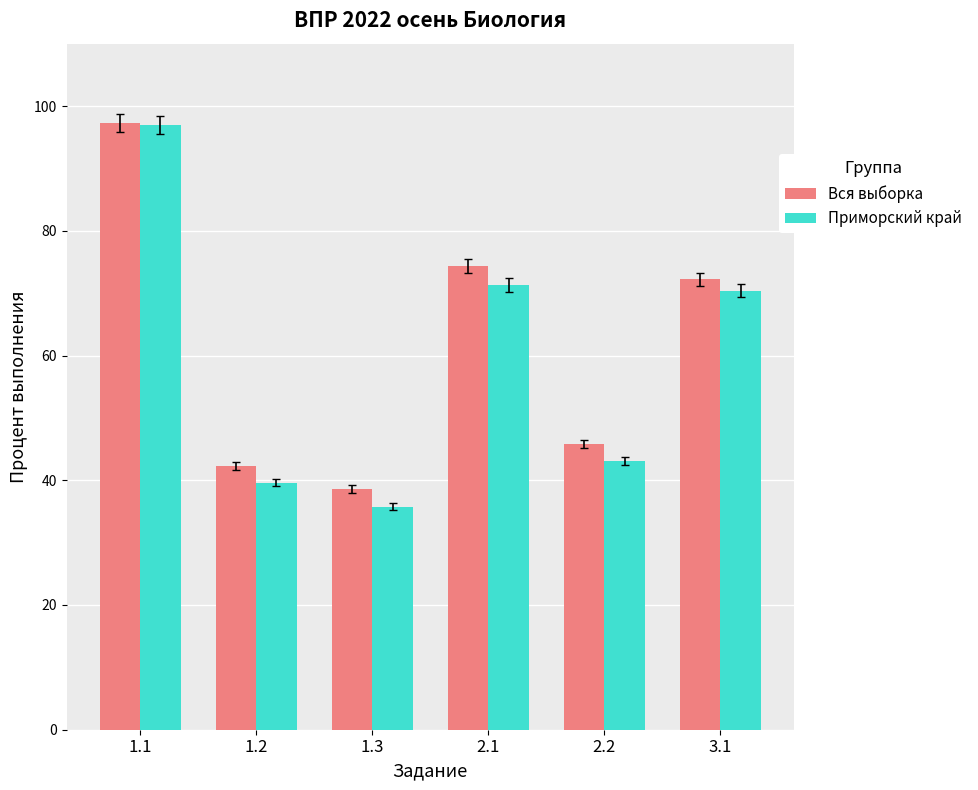

At which label does Приморский край reach its peak?

1.1